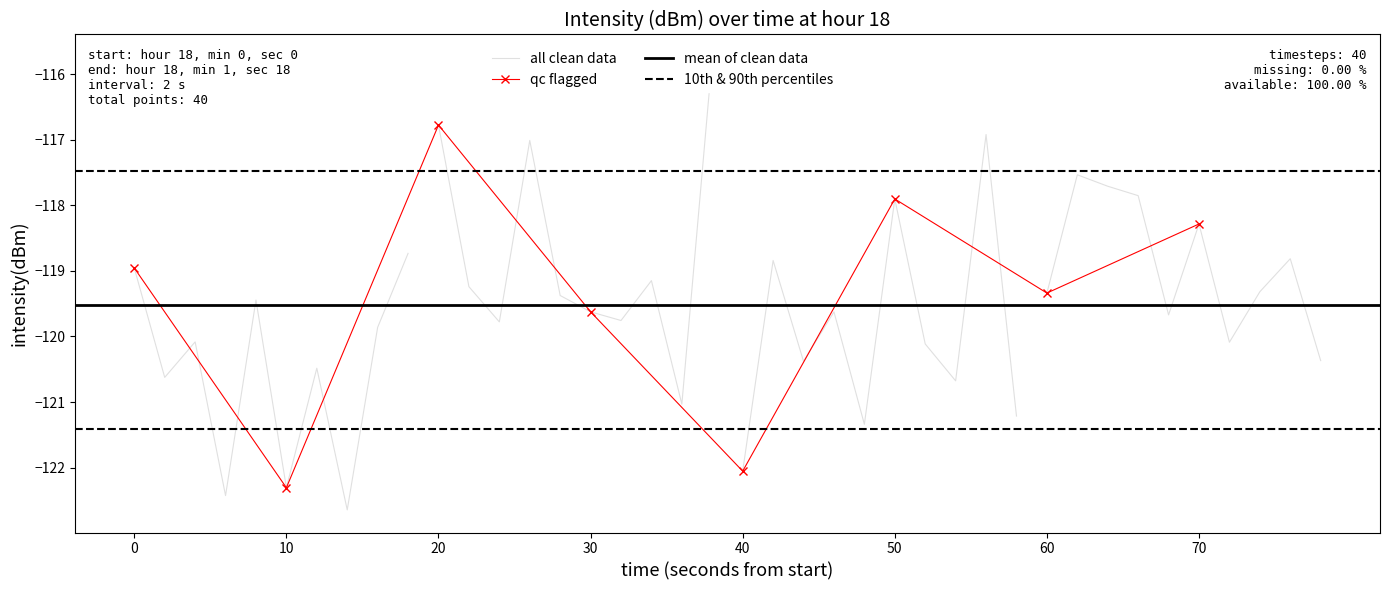

Rank the categories by value from lowest to highest.

7, 3, 5, 20, 24, 29, 18, 27, 1, 6, 22, 39, 26, 36, 2, 8, 12, 16, 34, 15, 23, 4, 14, 30, 37, 11, 17, 0, 21, 38, 9, 35, 25, 33, 32, 31, 13, 28, 10, 19